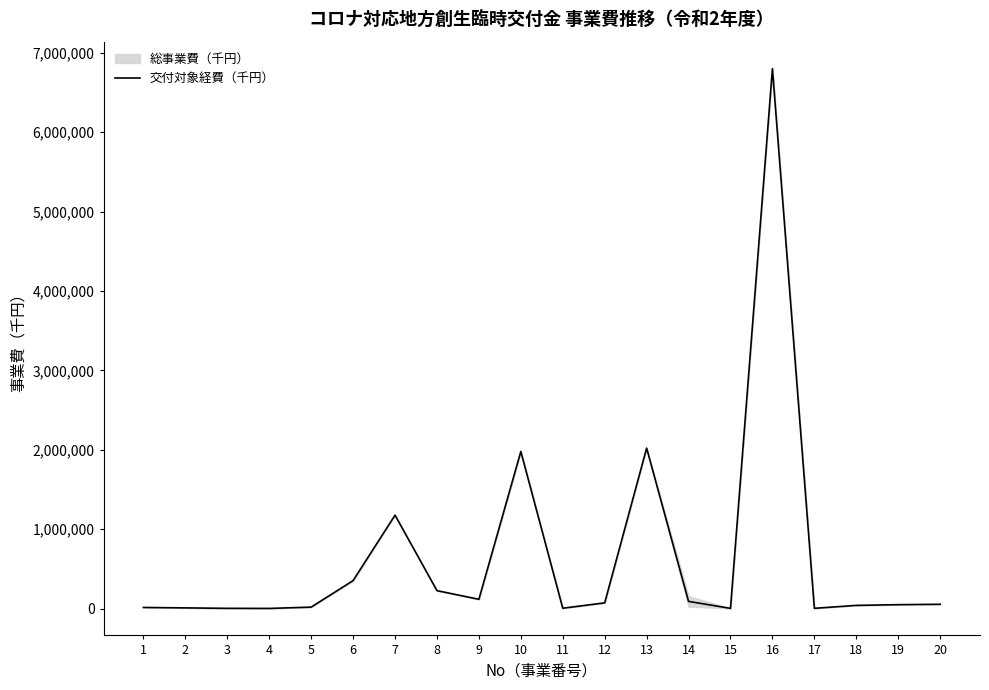

What is the maximum value shown in the chart?

6798947